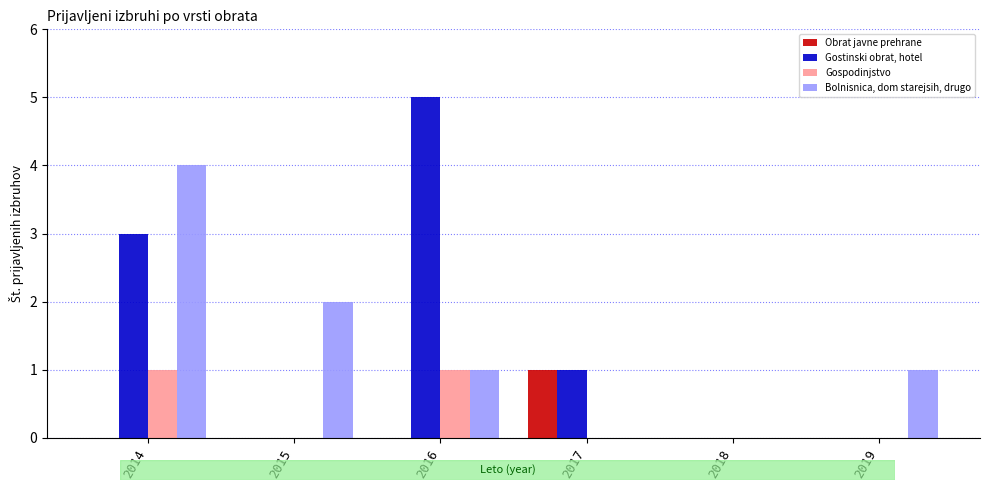

Is it true that Gostinski obrat, hotel equals 3 at 2019?

False